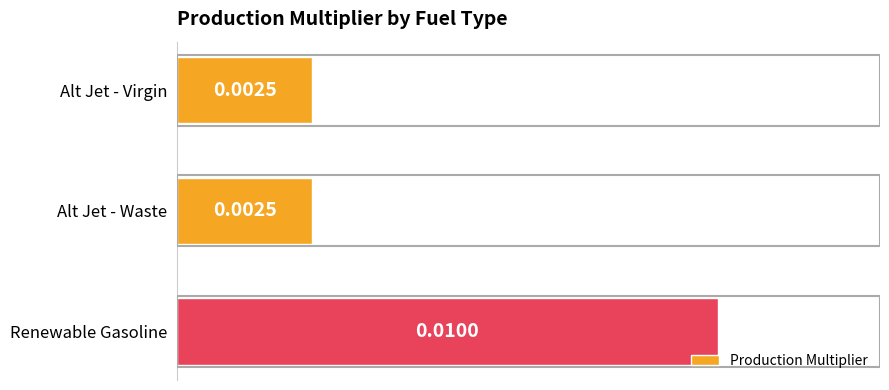

At which category does the chart reach its peak across all series?

Renewable Gasoline